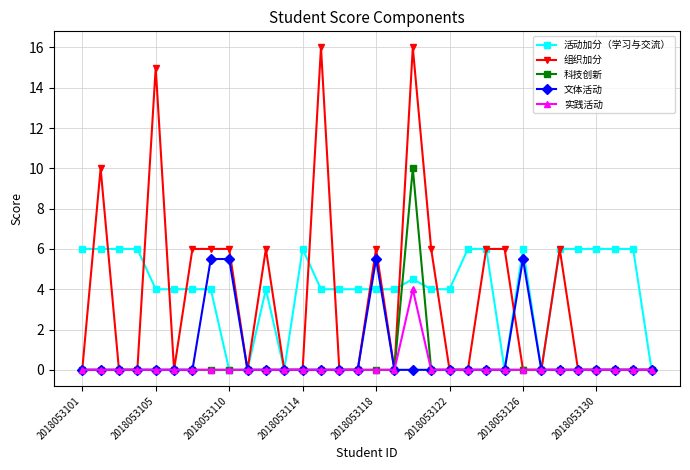

Which series has the largest total across all categories?

活动加分（学习与交流）